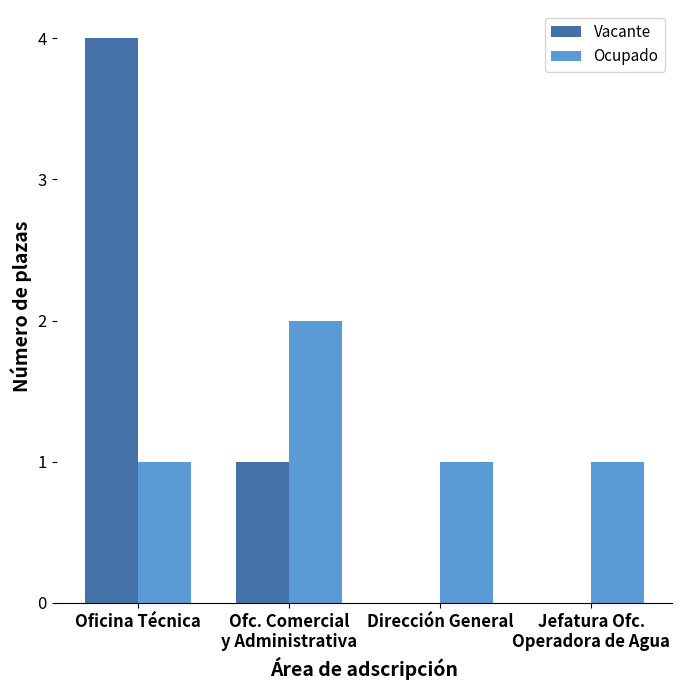

What is the approximate value of Ocupado at Ofc. Comercial
y Administrativa?

2